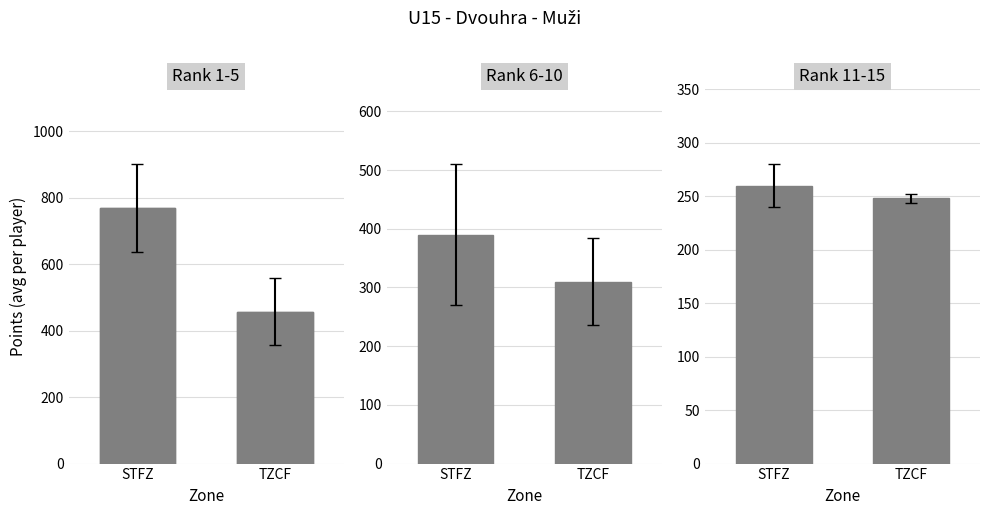

List the series in order of their peak value, lowest first.

Rank 11-15, Rank 6-10, Rank 1-5, 1st best tournament, 2nd best tournament